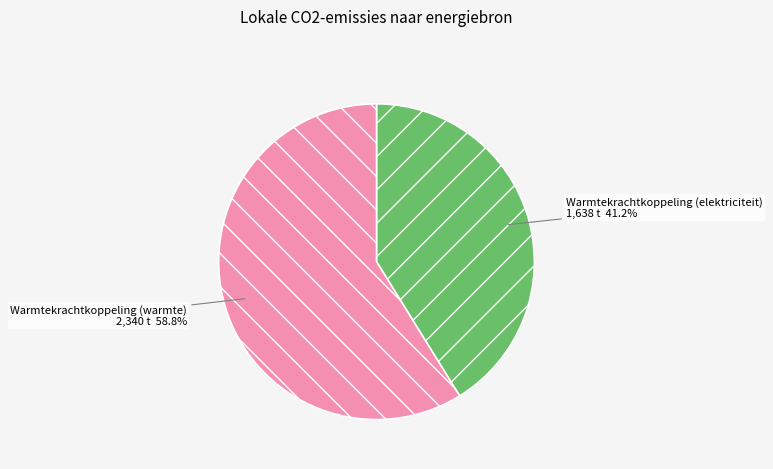

How many segments does this pie chart have?

2